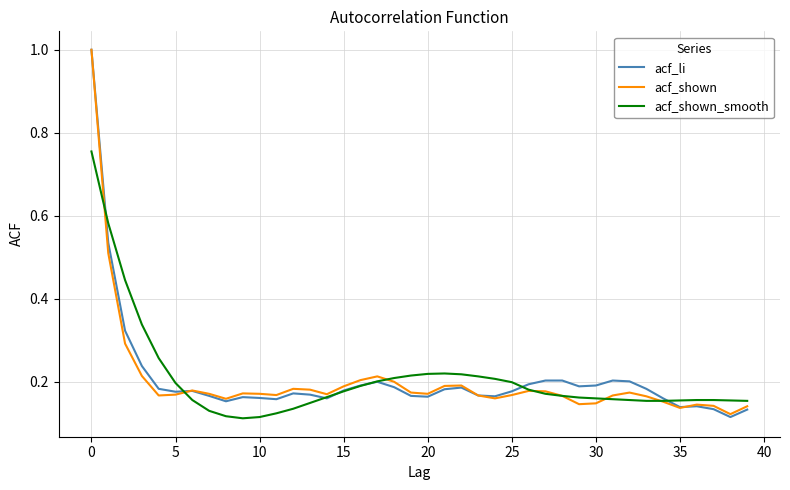

At which label is acf_li closest to 0?

38